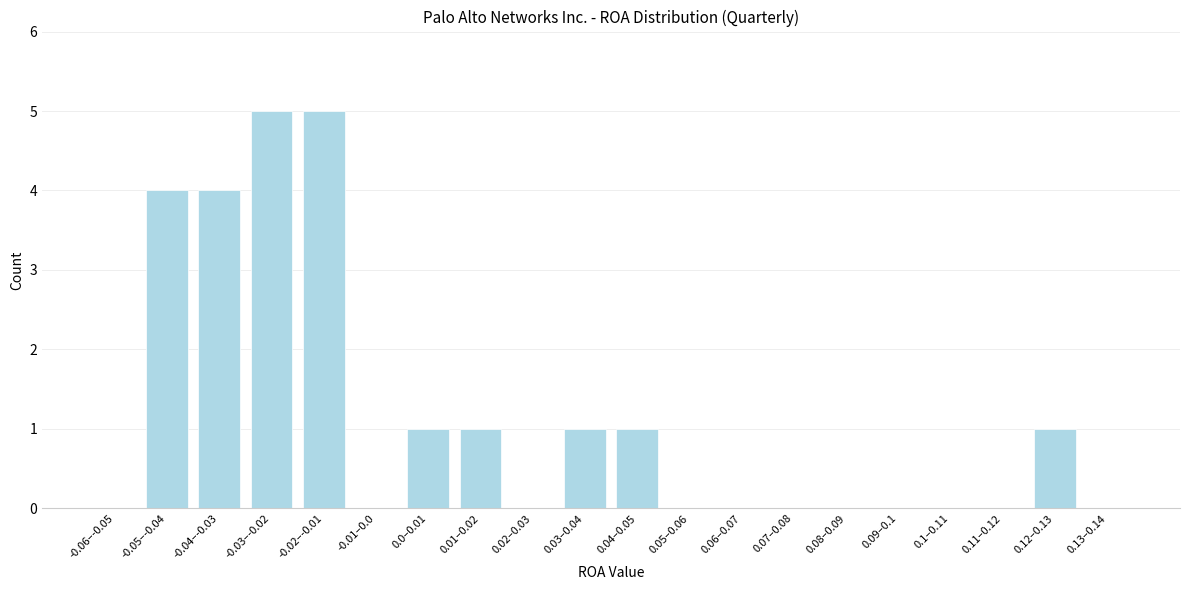

Reading left to right, what are all the values shown in this chart?

-0.06–-0.05=0	-0.05–-0.04=4	-0.04–-0.03=4	-0.03–-0.02=5	-0.02–-0.01=5	-0.01–0.0=0	0.0–0.01=1	0.01–0.02=1	0.02–0.03=0	0.03–0.04=1	0.04–0.05=1	0.05–0.06=0	0.06–0.07=0	0.07–0.08=0	0.08–0.09=0	0.09–0.1=0	0.1–0.11=0	0.11–0.12=0	0.12–0.13=1	0.13–0.14=0